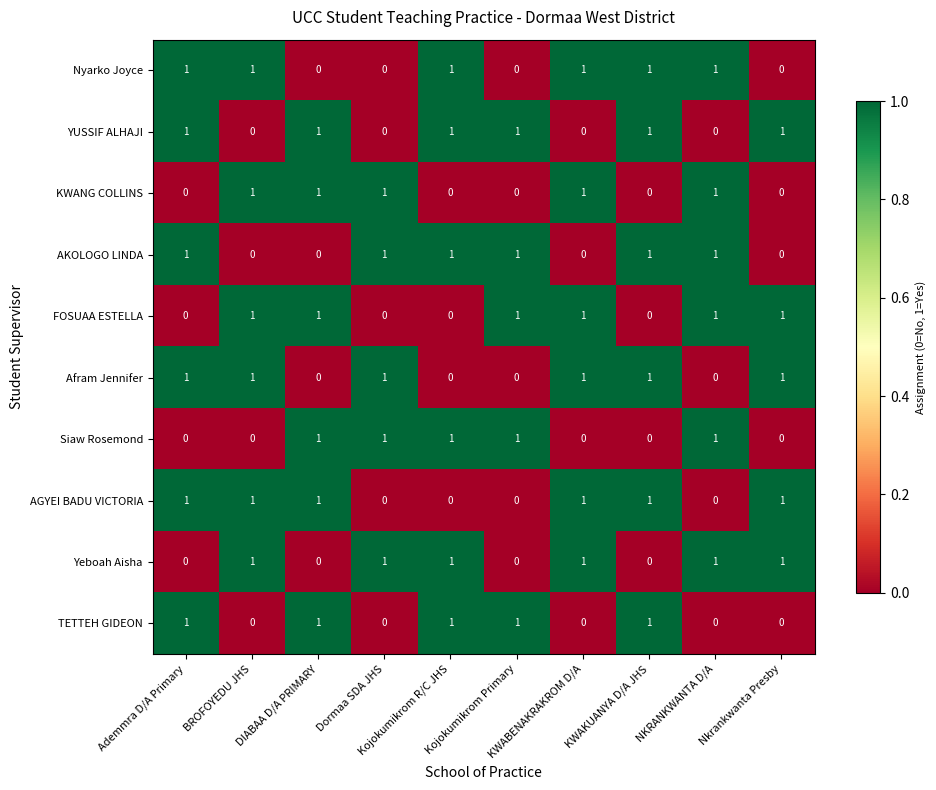

How many Nyarko Joyce values are between 0 and 1?

10